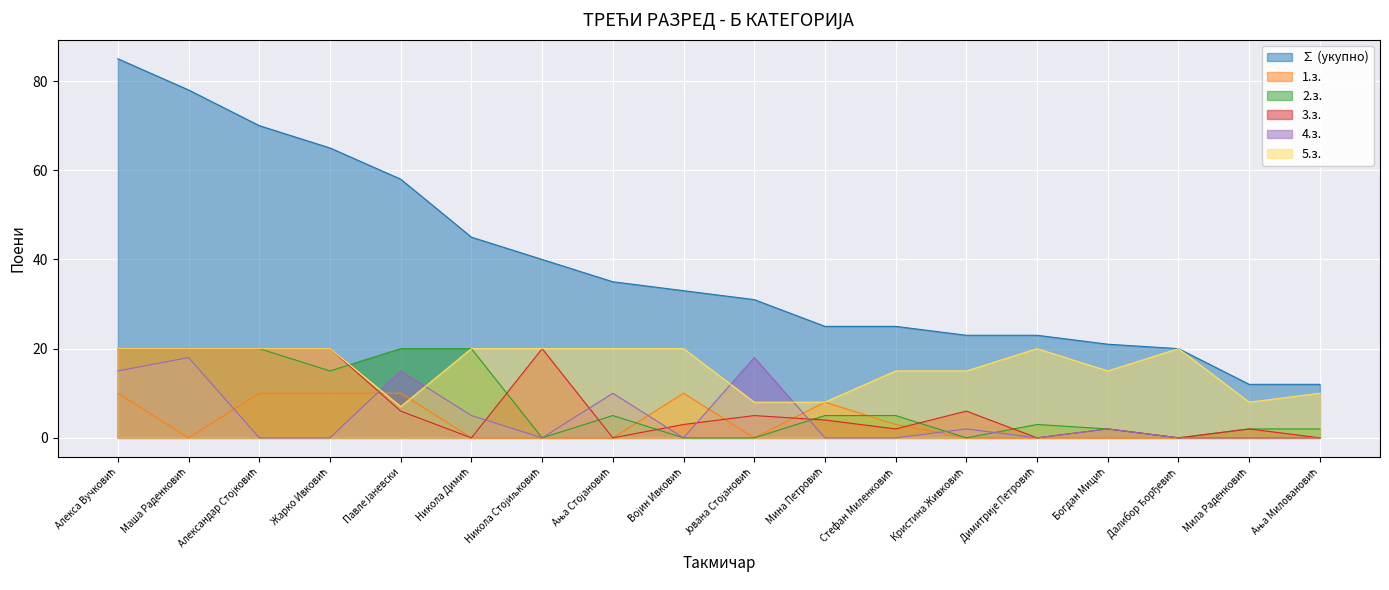

How many lines are shown in the chart?

6